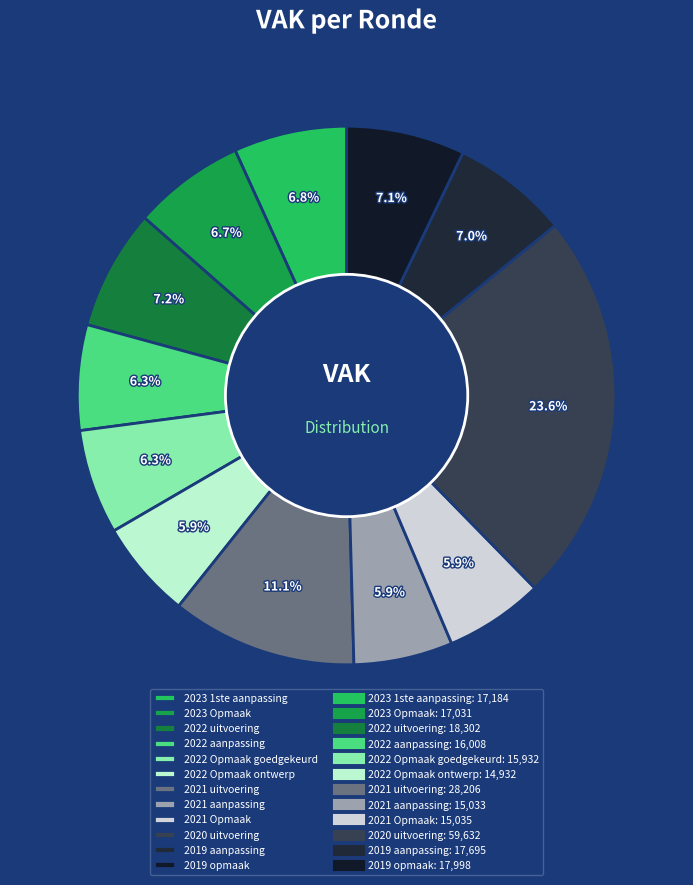

How many segments does this pie chart have?

12